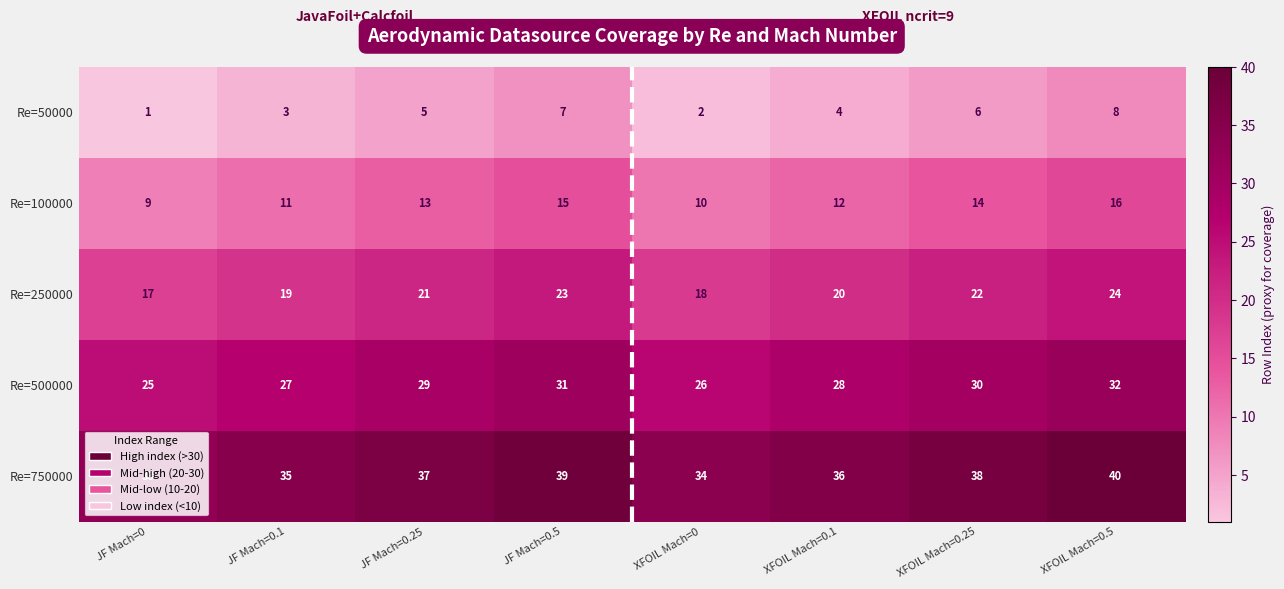

The value of Re=500000 at XFOIL Mach=0.25 is 45. True or false?

False